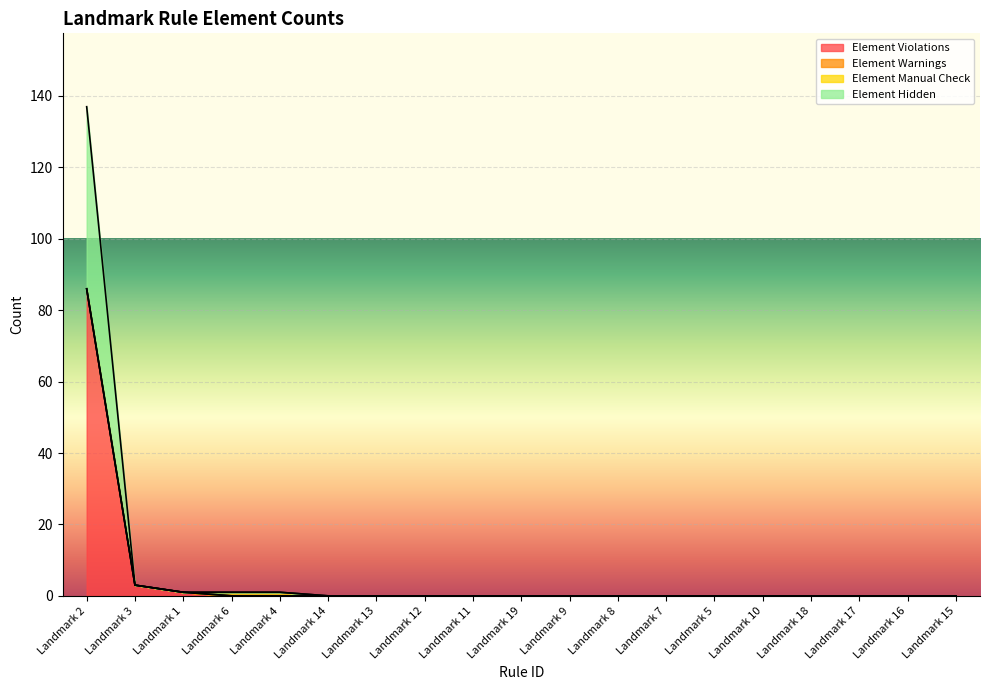

How many categories are shown in the chart?

19